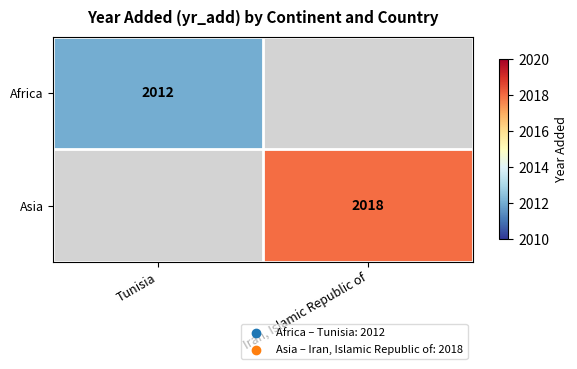

True or false: Africa has a value of 625 at Tunisia.

False